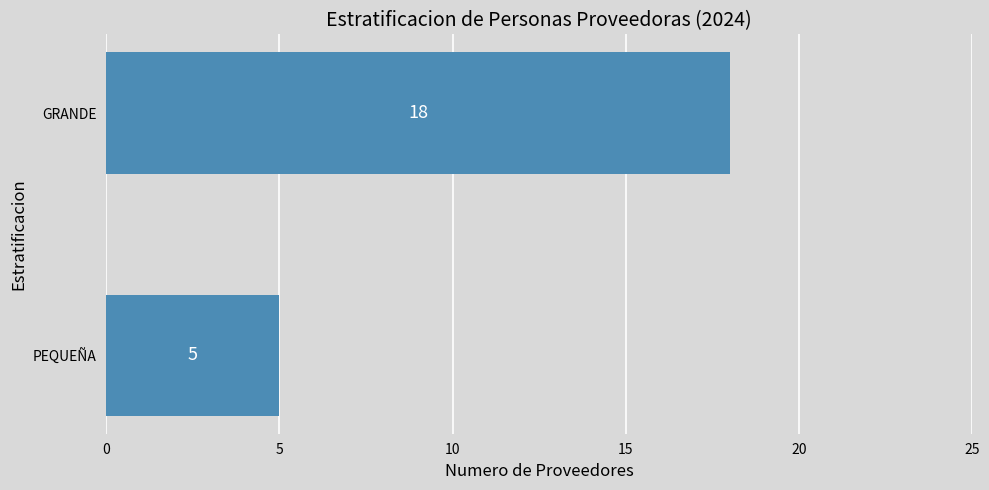

What is the difference between the maximum and minimum values?

13